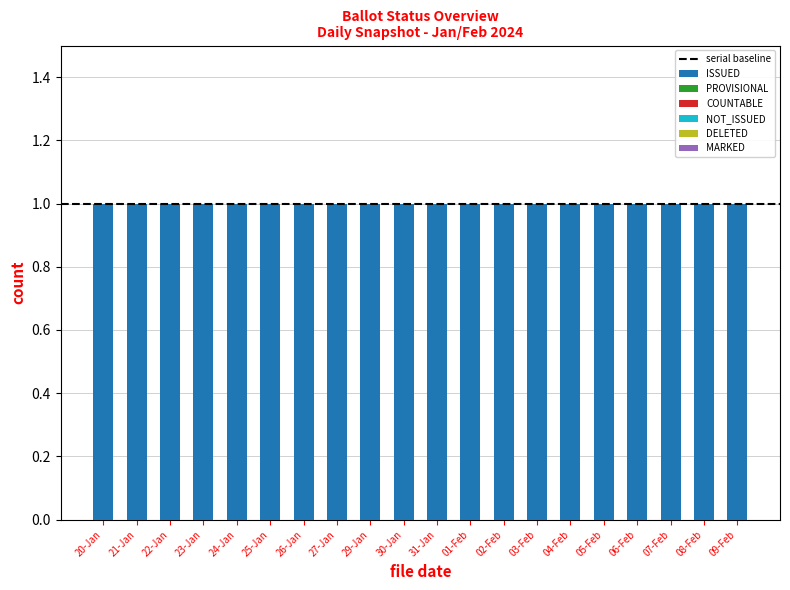

List the labels in order of ISSUED value, largest first.

20-Jan, 21-Jan, 22-Jan, 23-Jan, 24-Jan, 25-Jan, 26-Jan, 27-Jan, 29-Jan, 30-Jan, 31-Jan, 01-Feb, 02-Feb, 03-Feb, 04-Feb, 05-Feb, 06-Feb, 07-Feb, 08-Feb, 09-Feb